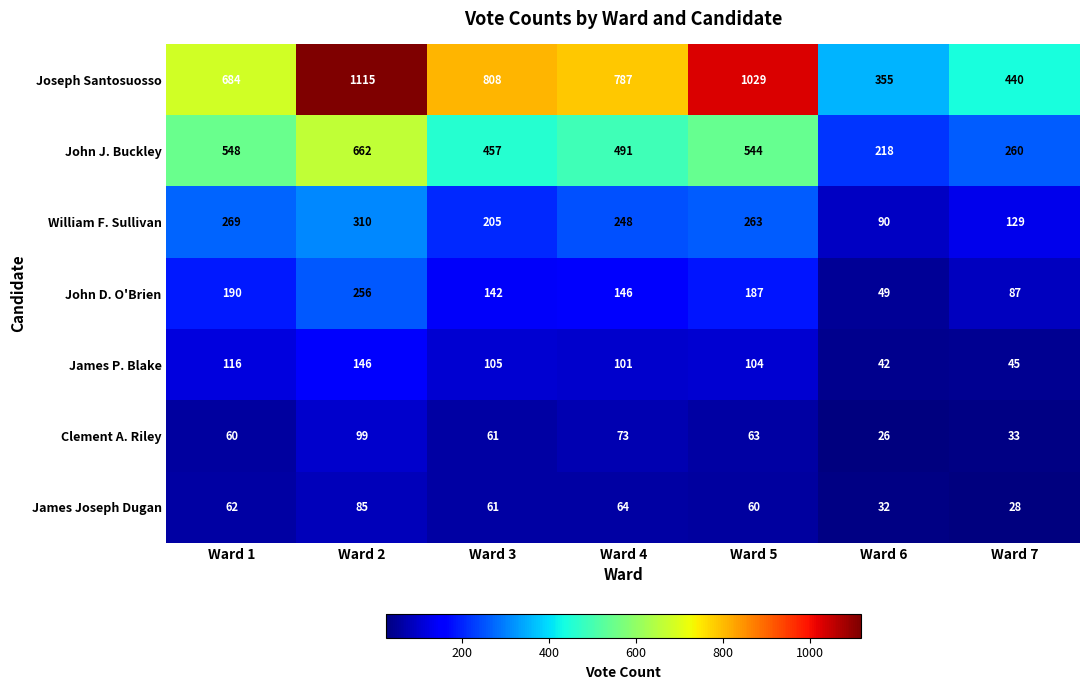

Which series has the largest range (max minus min)?

Joseph Santosuosso